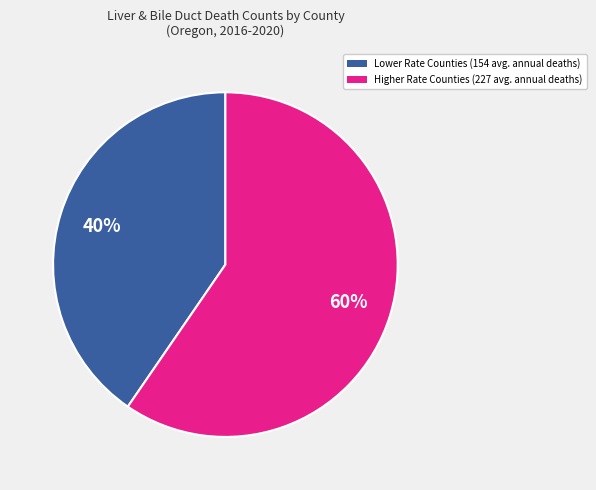

How many slices are in this pie chart?

2